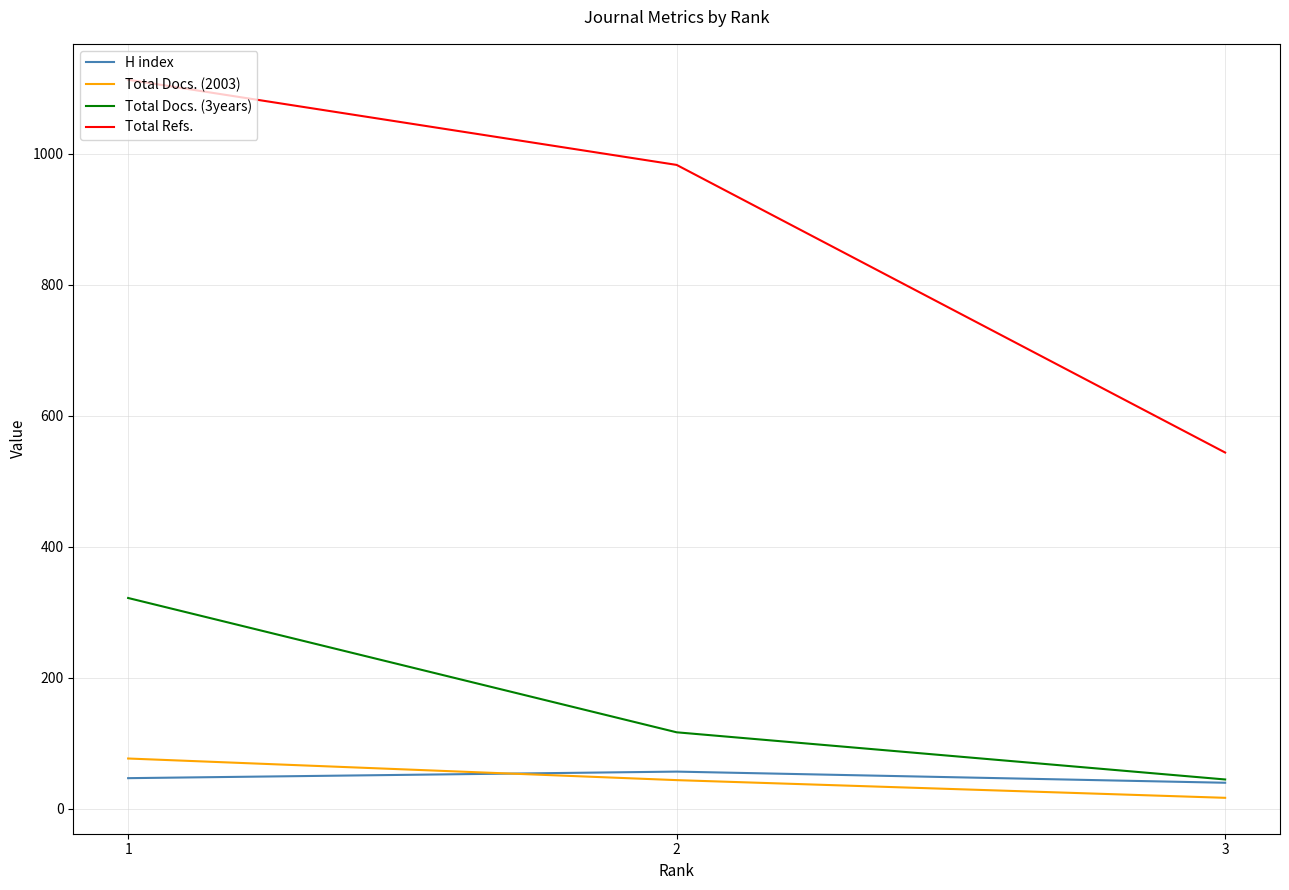

Reading right to left, list all the values displayed in this chart.

H index: 1=47	2=57	3=40
Total Docs. (2003): 1=77	2=44	3=17
Total Docs. (3years): 1=322	2=117	3=45
Total Refs.: 1=1113	2=983	3=544